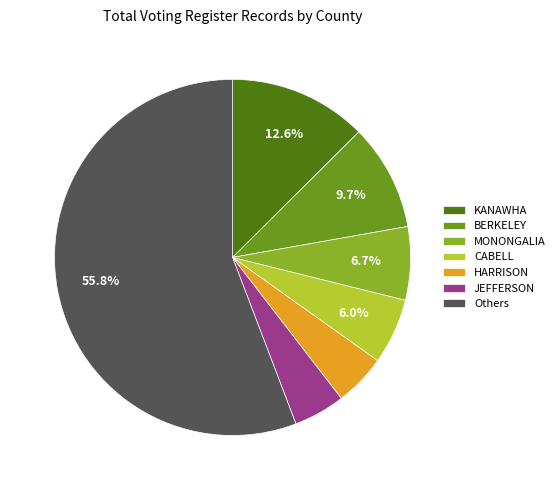

Which slice is the largest?

Others